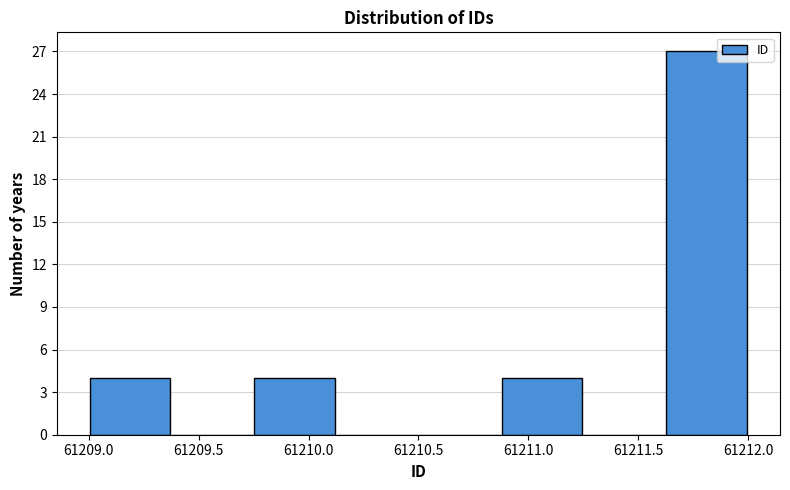

Reading left to right, transcribe this chart: for each bar, give the range it covers on the x-axis and its height. Neither the bar edges nor the heights are printed on the chart, so give them approximately, as read against the axes.

61209.000 to 61209.375: 4
61209.375 to 61209.750: 0
61209.750 to 61210.125: 4
61210.125 to 61210.500: 0
61210.500 to 61210.875: 0
61210.875 to 61211.250: 4
61211.250 to 61211.625: 0
61211.625 to 61212.000: 27